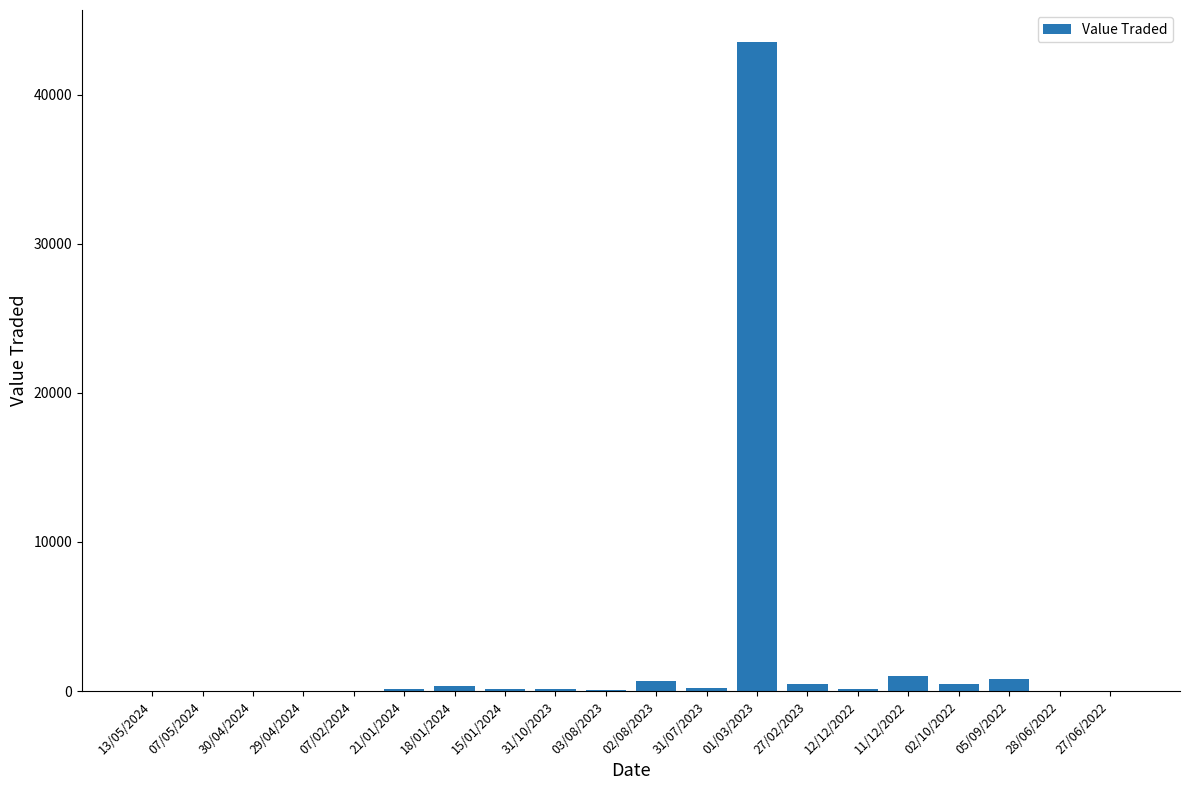

The chart shows a value of 192 at 31/07/2023. True or false?

True